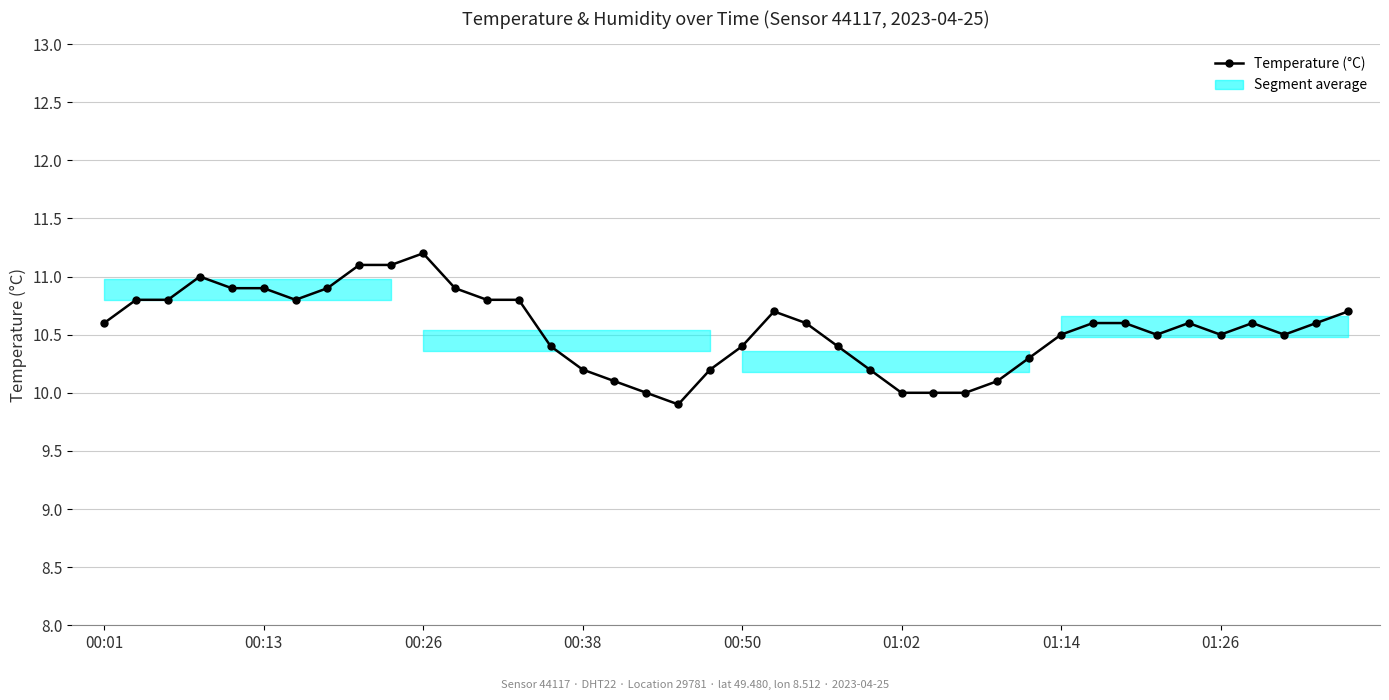

What is the average value?

10.5